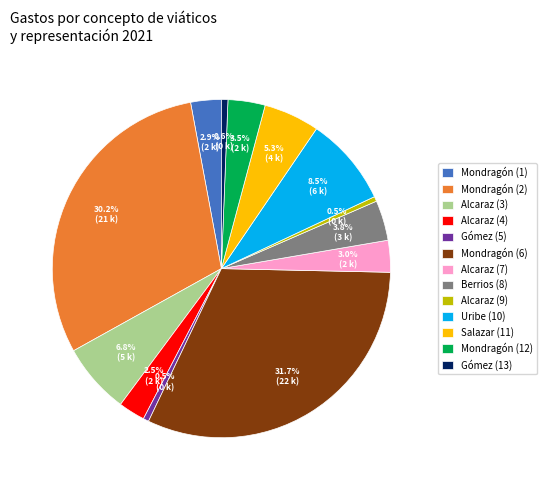

Between Gómez (13) and Mondragón (6), which is larger?

Mondragón (6)